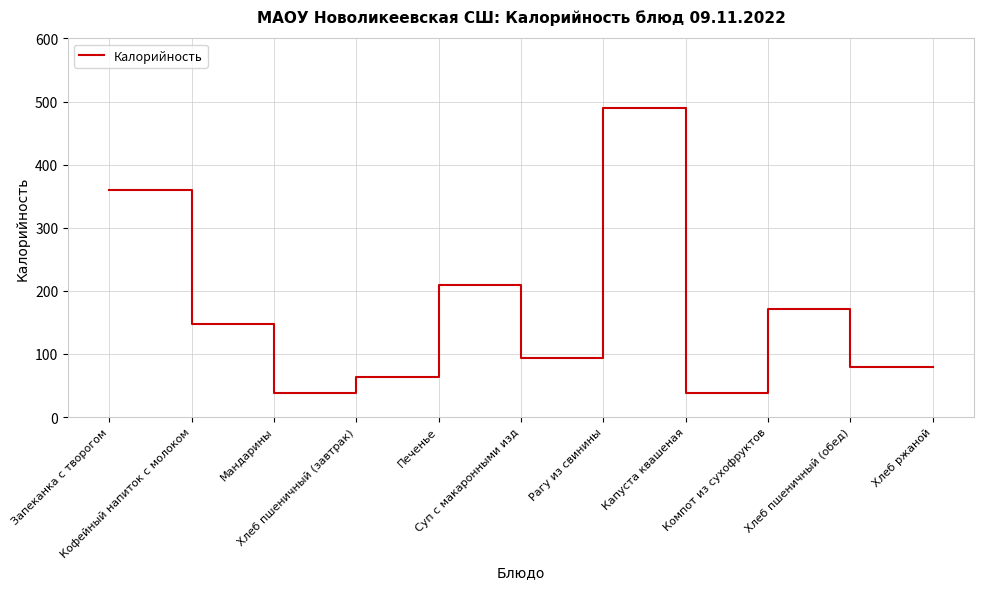

True or false: the data shows 69.9 at Кофейный напиток с молоком.

False